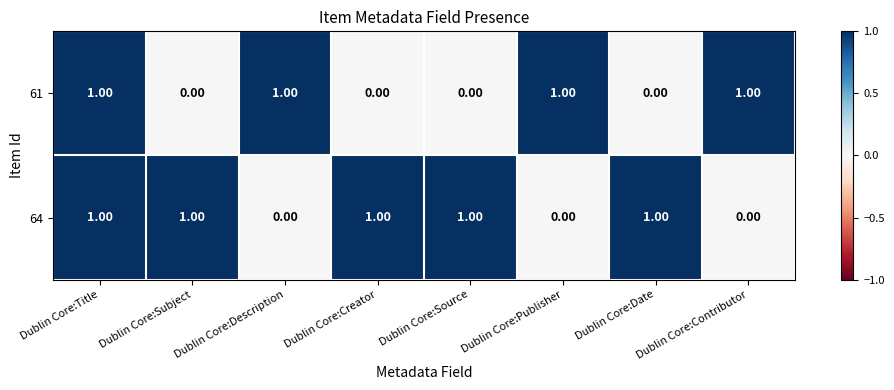

At Dublin Core:Publisher, list the series in order from smallest to largest.

64, 61